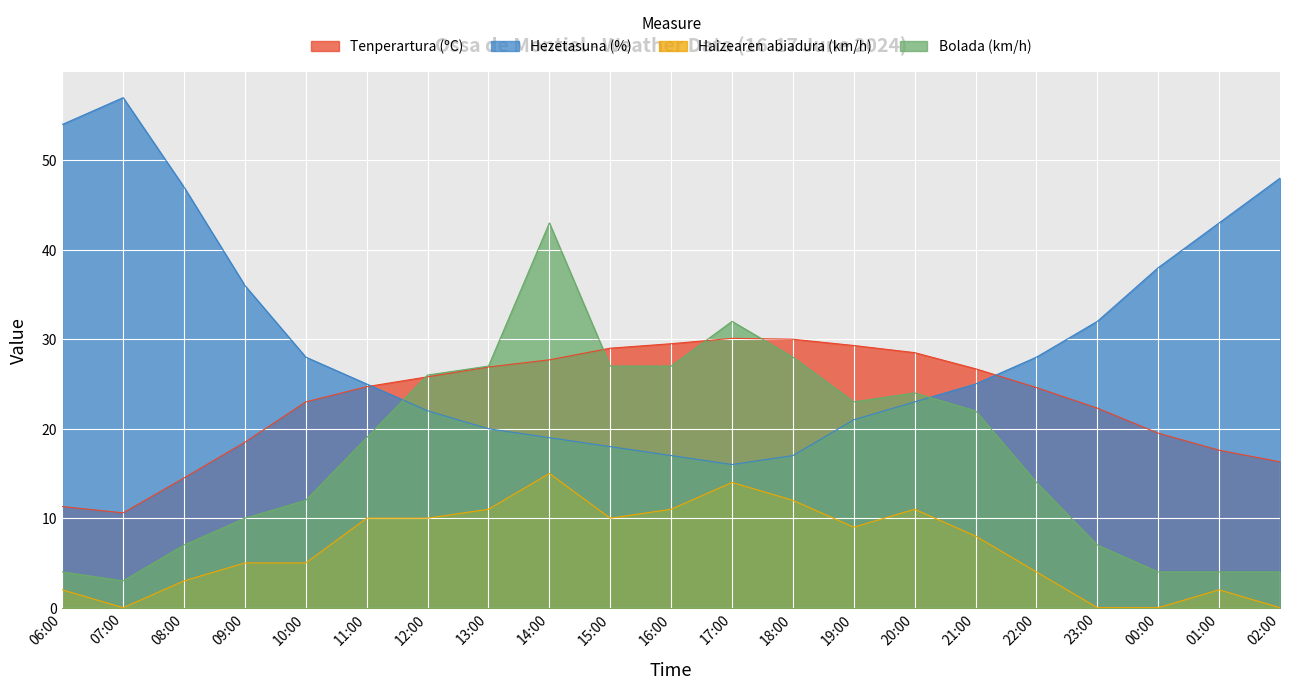

Where do Hezetasuna (%) and Tenperartura (ºC) first cross each other?

11:00 and 12:00